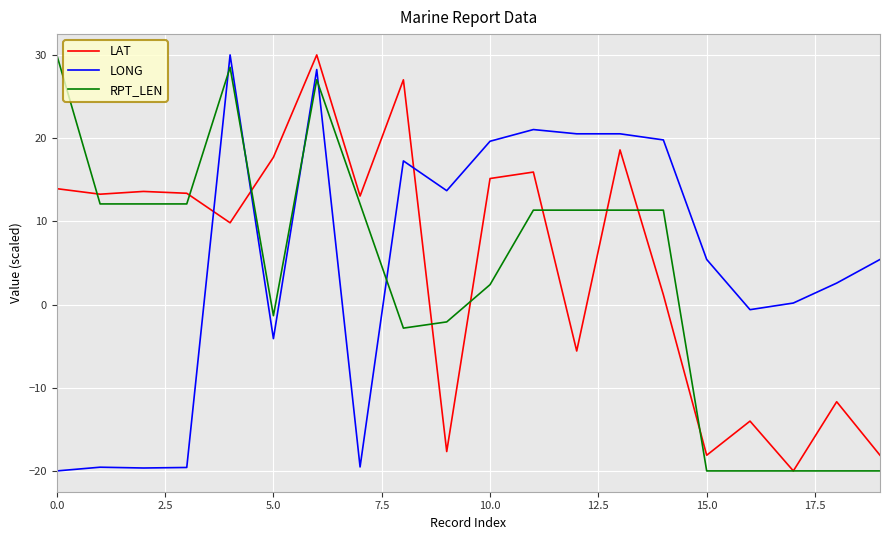

True or false: LONG and RPT_LEN intersect in this chart.

True